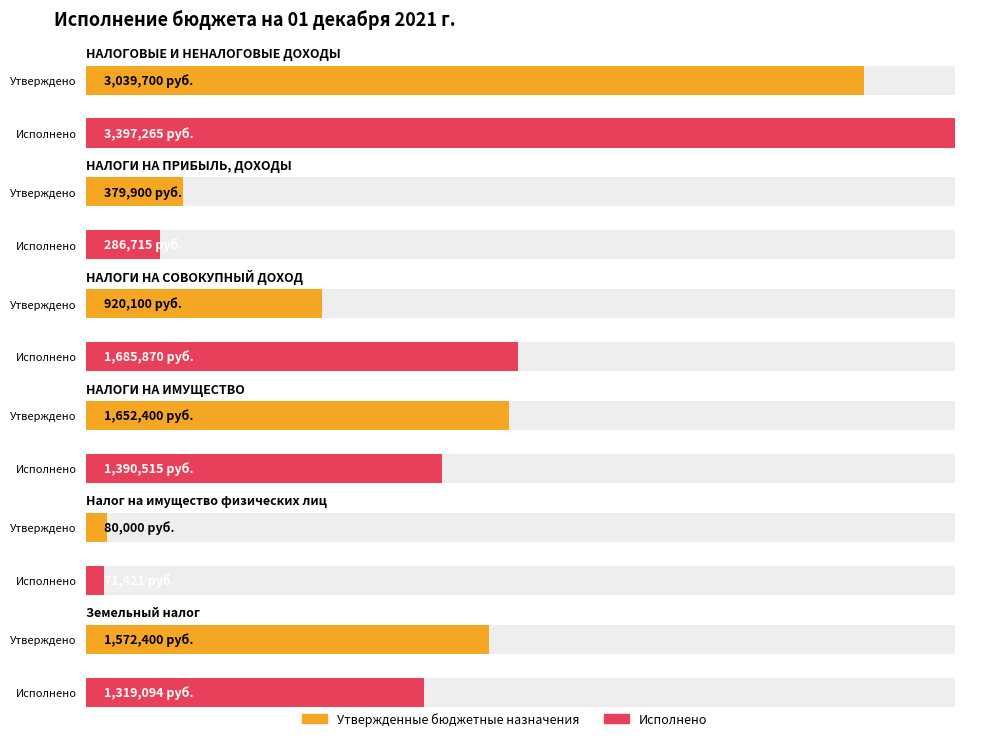

Reading left to right, extract all data points from this chart.

Утвержденные бюджетные назначения: НАЛОГОВЫЕ И НЕНАЛОГОВЫЕ ДОХОДЫ=3039700.0	НАЛОГИ НА ПРИБЫЛЬ, ДОХОДЫ=379900.0	НАЛОГИ НА СОВОКУПНЫЙ ДОХОД=920100.0	НАЛОГИ НА ИМУЩЕСТВО=1652400.0	Налог на имущество физических лиц=80000.0	Земельный налог=1572400.0
Исполнено: НАЛОГОВЫЕ И НЕНАЛОГОВЫЕ ДОХОДЫ=3397265.2	НАЛОГИ НА ПРИБЫЛЬ, ДОХОДЫ=286715.3	НАЛОГИ НА СОВОКУПНЫЙ ДОХОД=1685870.4	НАЛОГИ НА ИМУЩЕСТВО=1390514.8	Налог на имущество физических лиц=71420.9	Земельный налог=1319093.9